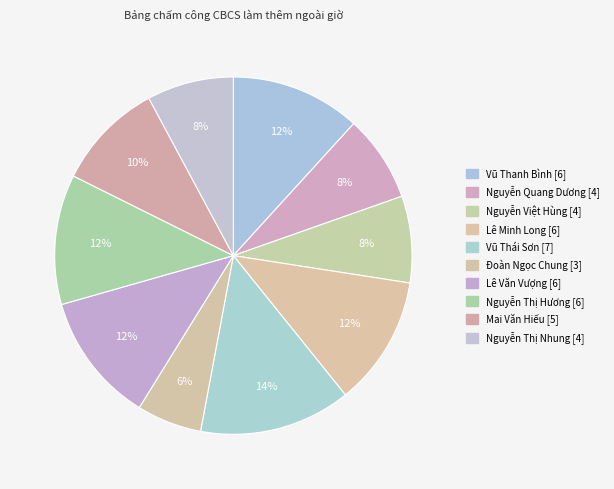

Is there a majority slice in this chart?

No